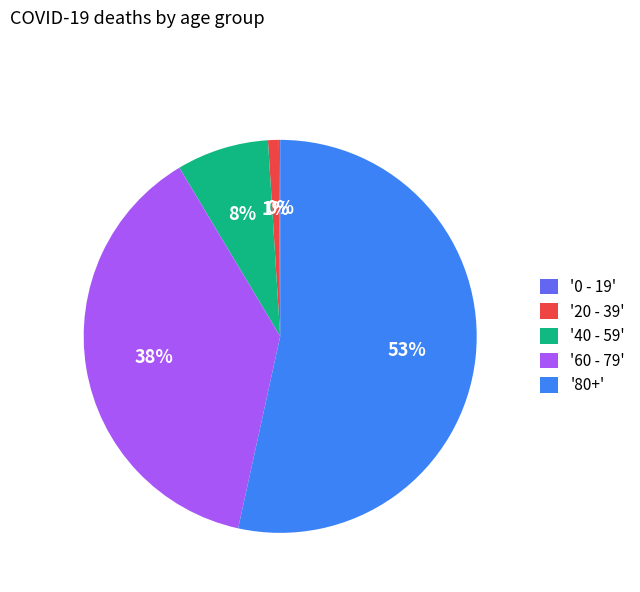

Combined, do '80+' and '60 - 79' account for over 50%?

Yes